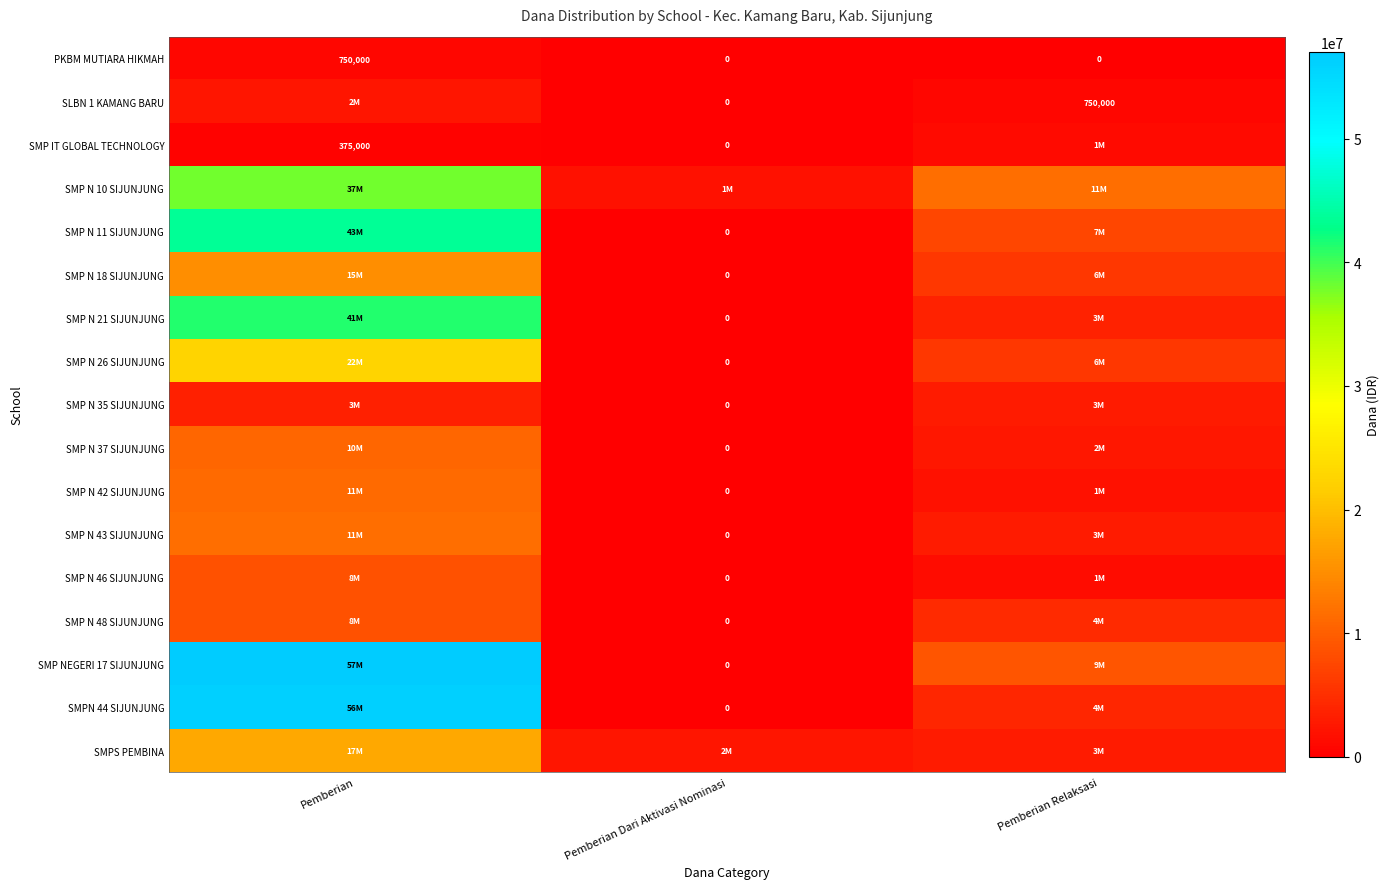

What is the average value of the PKBM MUTIARA HIKMAH series?

250000